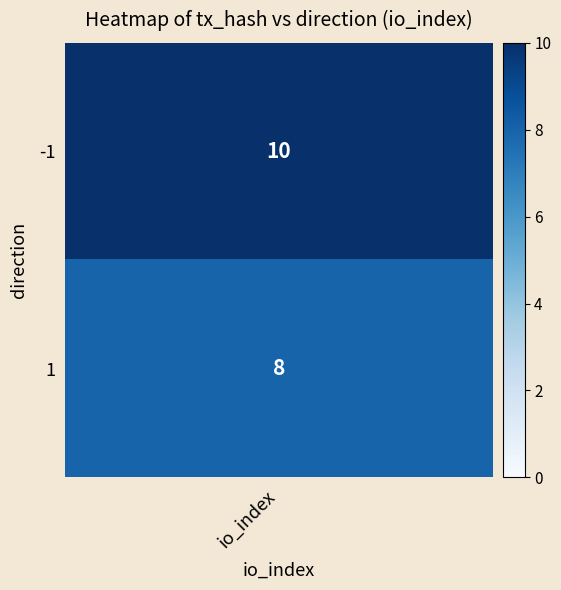

The 7c2ebba7f8a78f178c4745ae7d3c1edd930233b series shows 1 at direction. True or false?

False